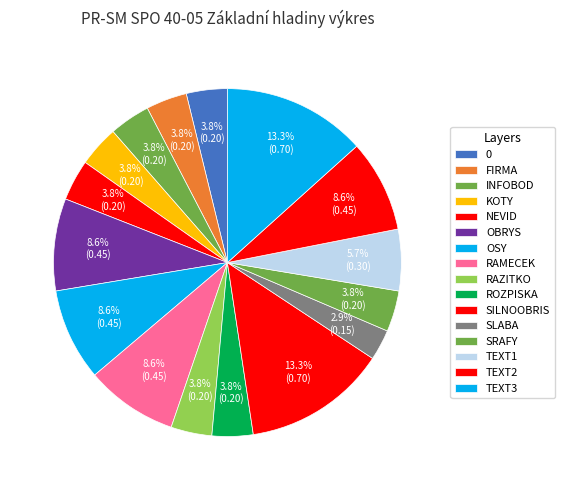

What percentage do RAMECEK and OBRYS together represent?

17.1%